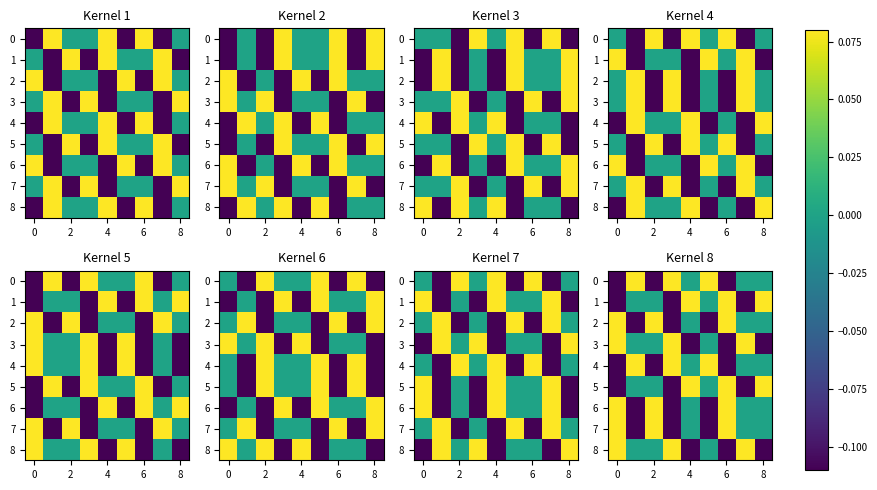

Count the 2 values in the range 0 to 1.

6